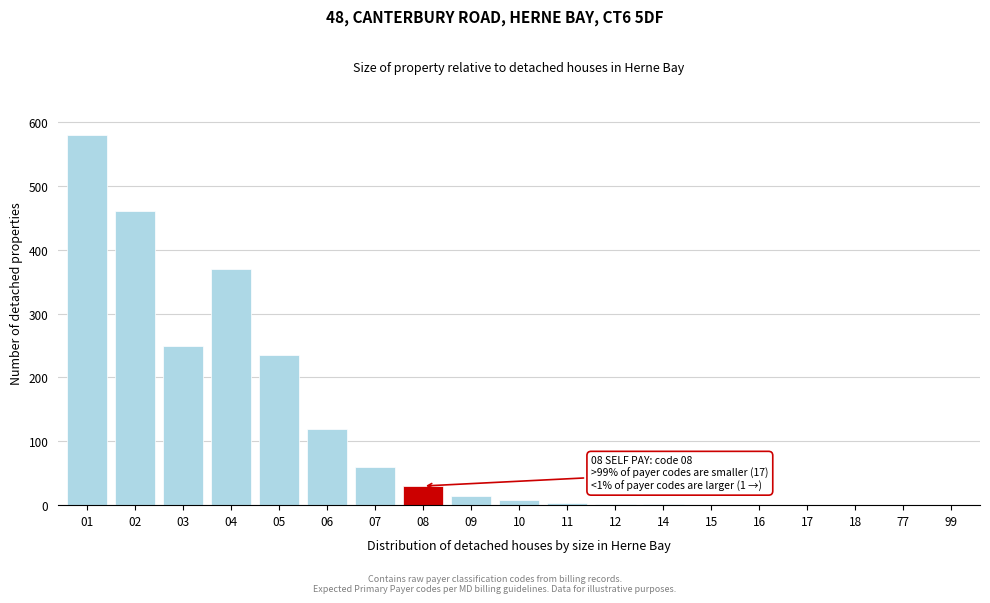

What is the maximum value shown in the chart?

580